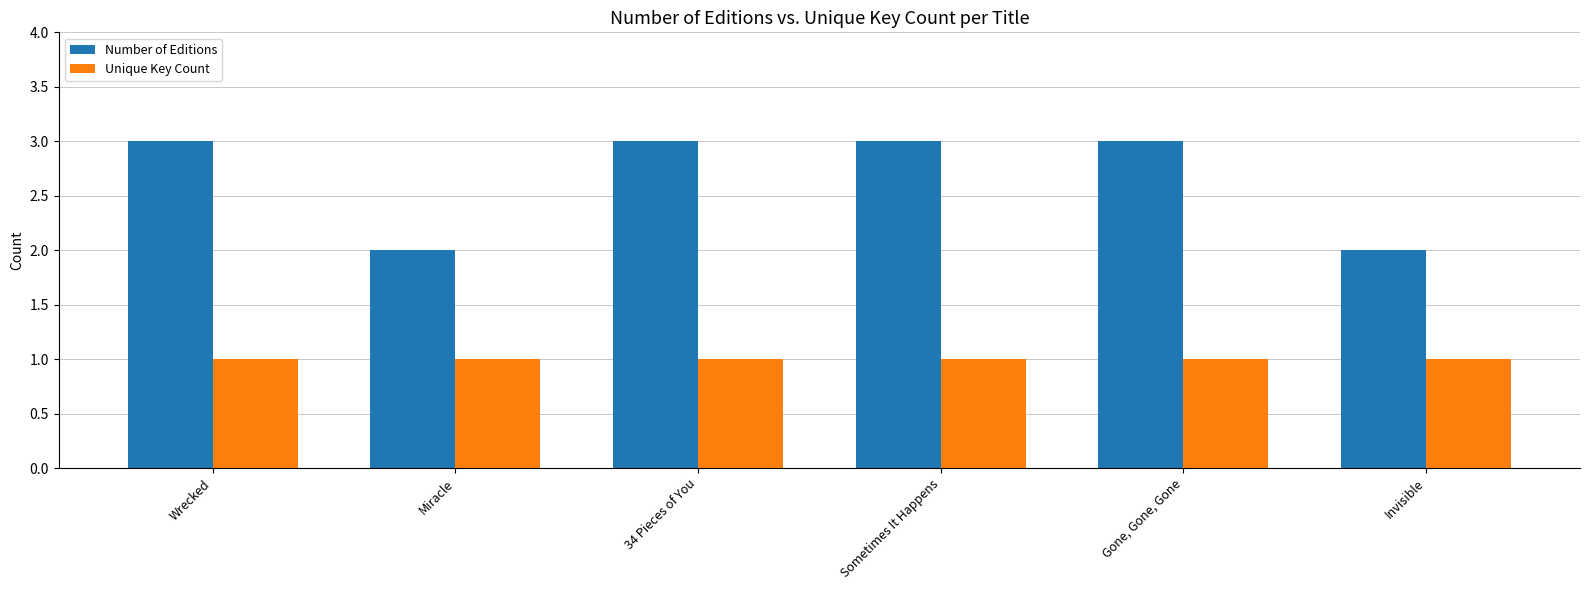

What is the greatest value displayed?

3